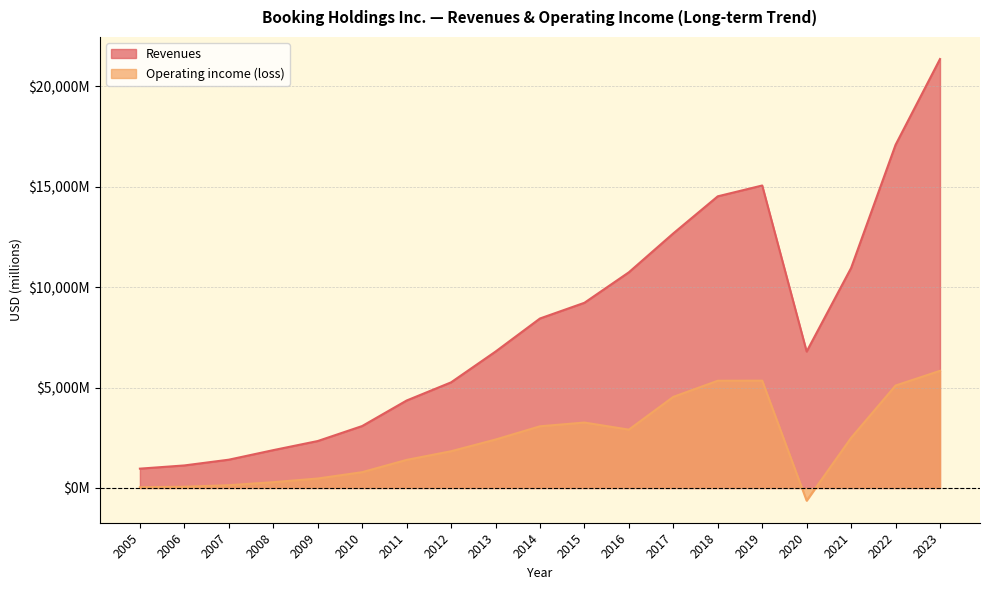

Where does the Operating income (loss) series first go above 2412?

2014